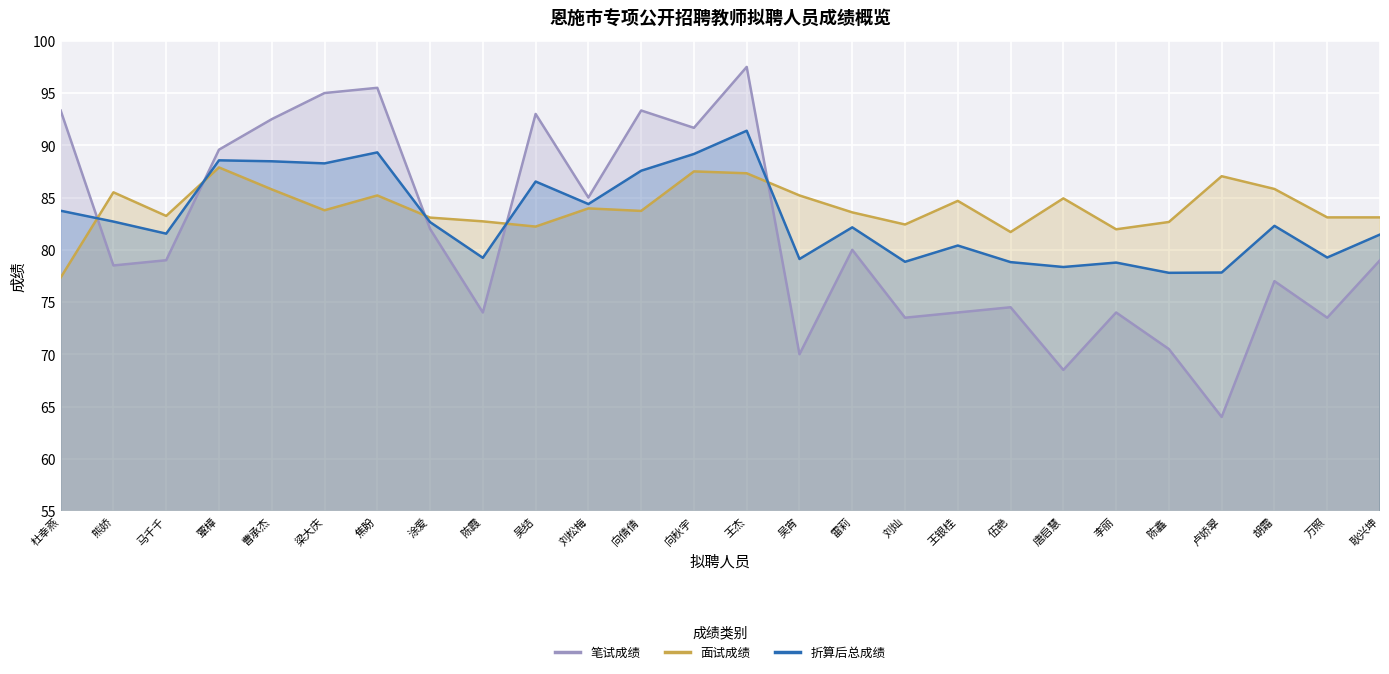

What are all the series names shown in the legend?

笔试成绩, 面试成绩, 折算后总成绩